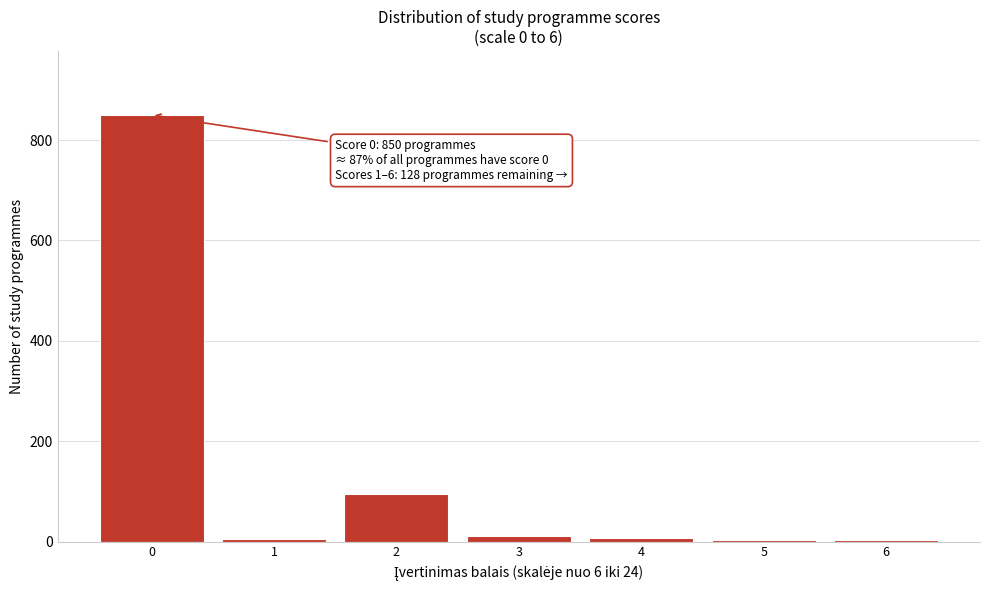

What is the maximum value shown in the chart?

850